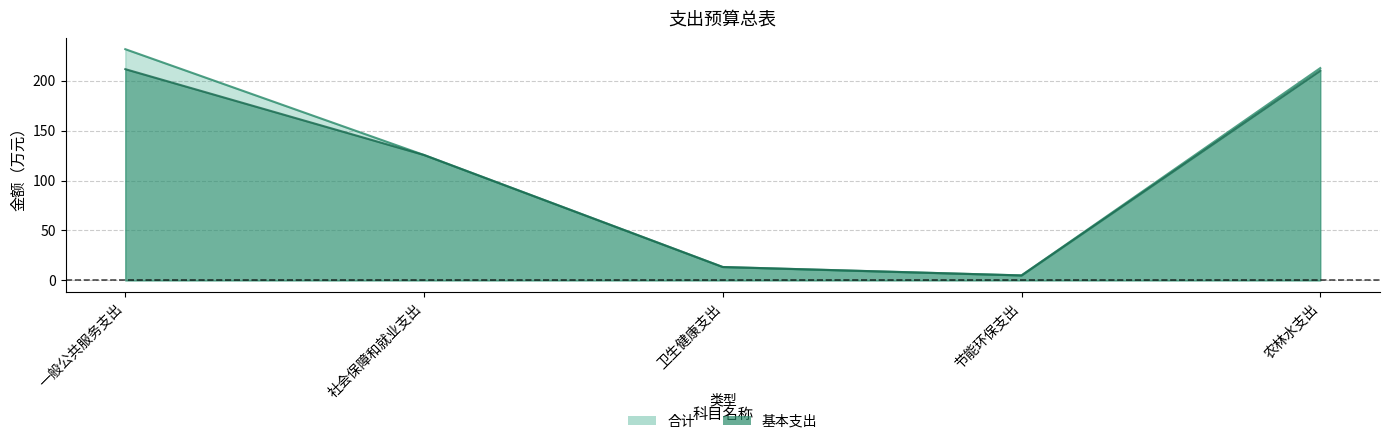

What is the label of the 3rd point from the left?

卫生健康支出